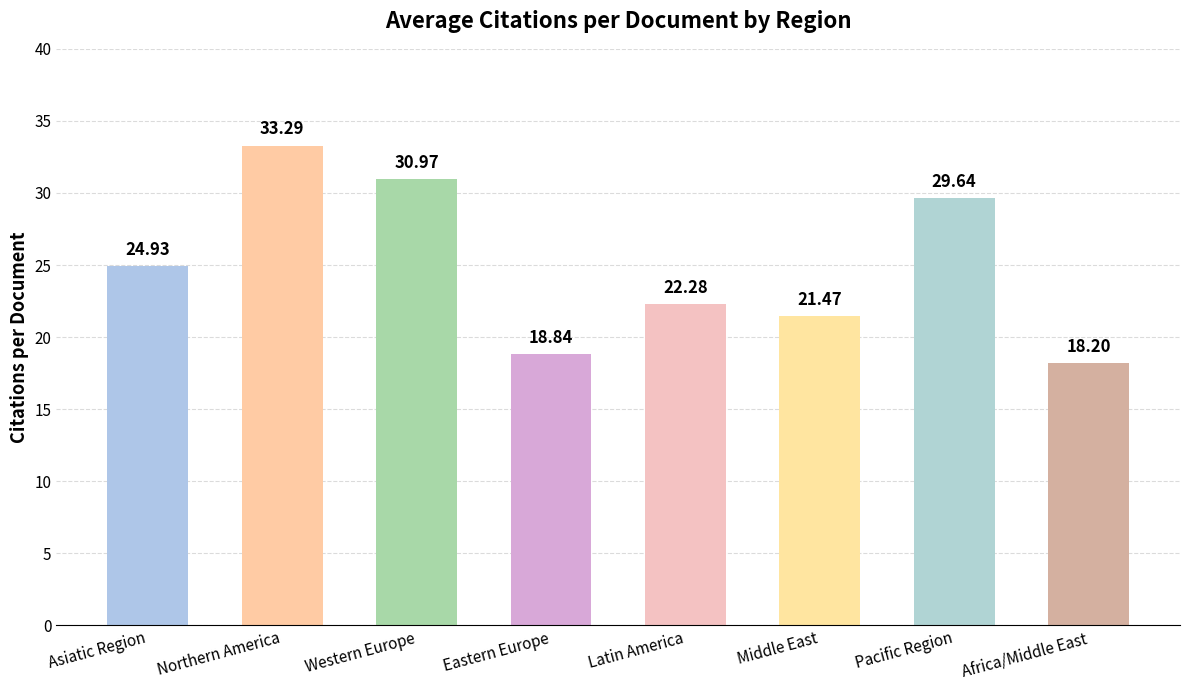

The chart shows a value of 30.6 at Africa/Middle East. True or false?

False